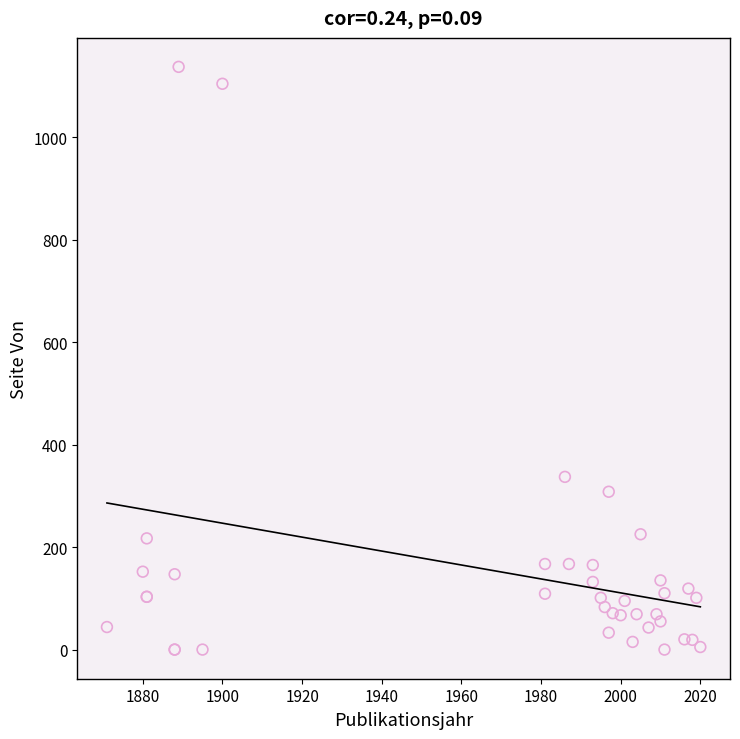

What Y value in the scatter plot is closest to 568?

337